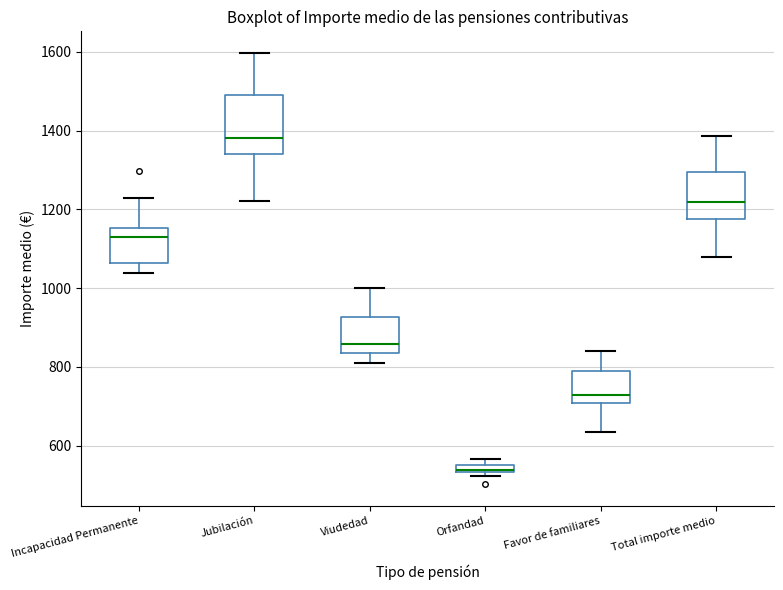

Where is the lower edge of the box for Favor de familiares on the y-axis? The values are not printed on the chart, so give them approximately, as read against the axis.

700